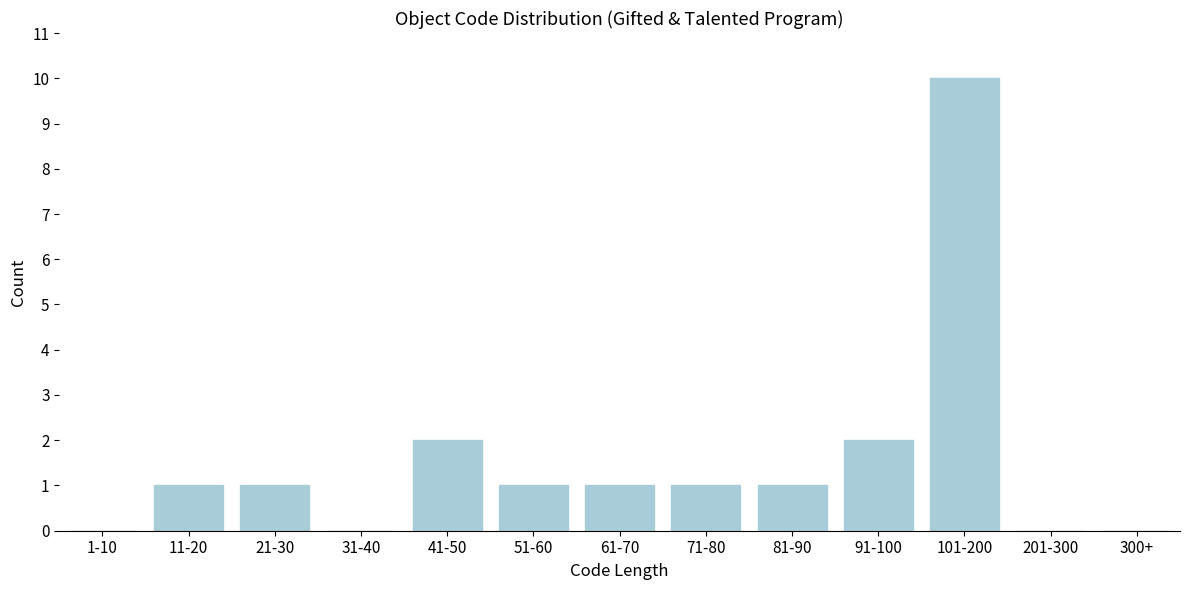

Reading right to left, what are all the values shown in this chart?

300+=0	201-300=0	101-200=10	91-100=2	81-90=1	71-80=1	61-70=1	51-60=1	41-50=2	31-40=0	21-30=1	11-20=1	1-10=0